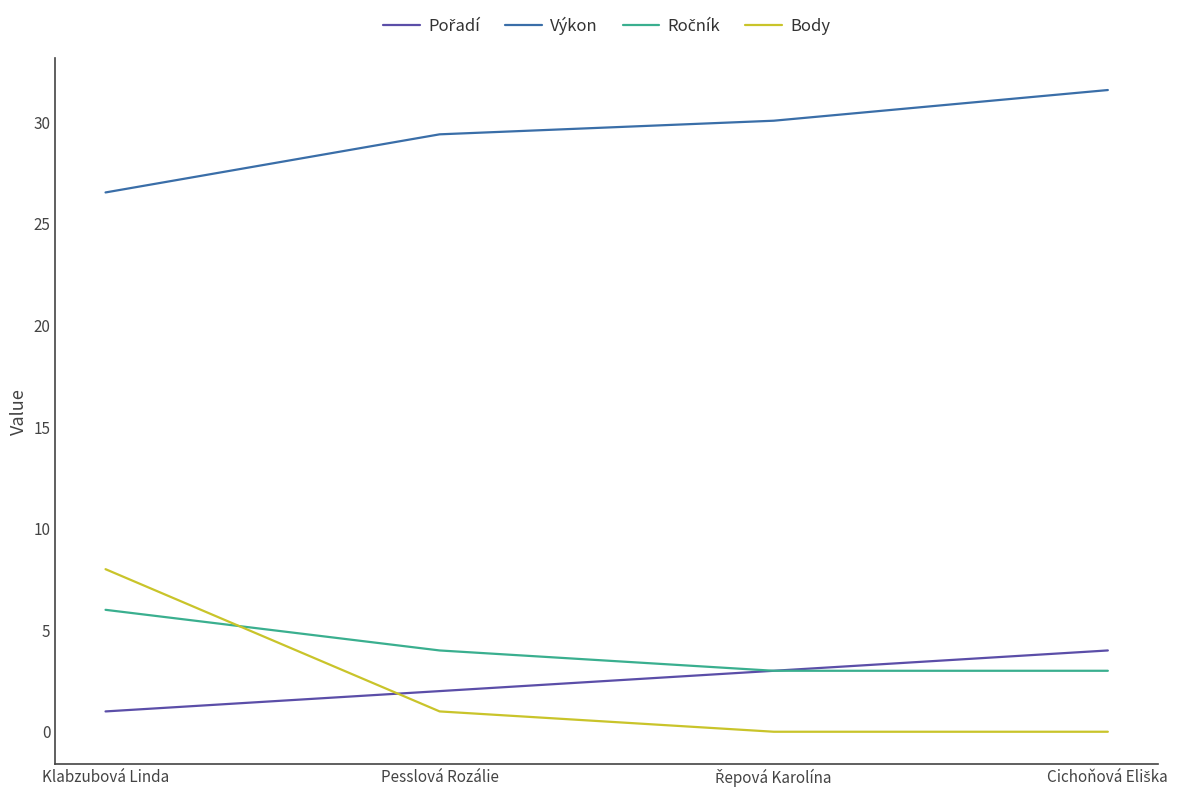

What position from the left is Klabzubová Linda?

1